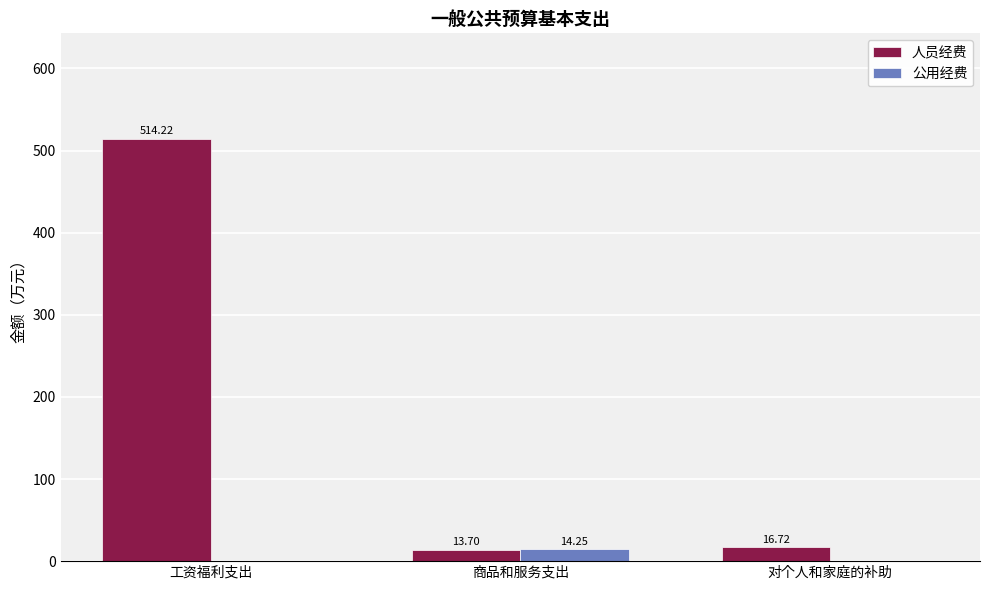

What is the sum of all 人员经费 values?

544.6